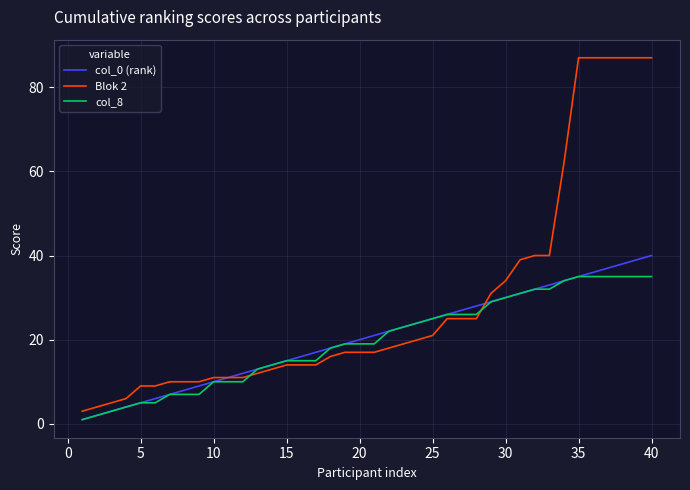

How many times do col_8 and Blok 2 cross each other?

2